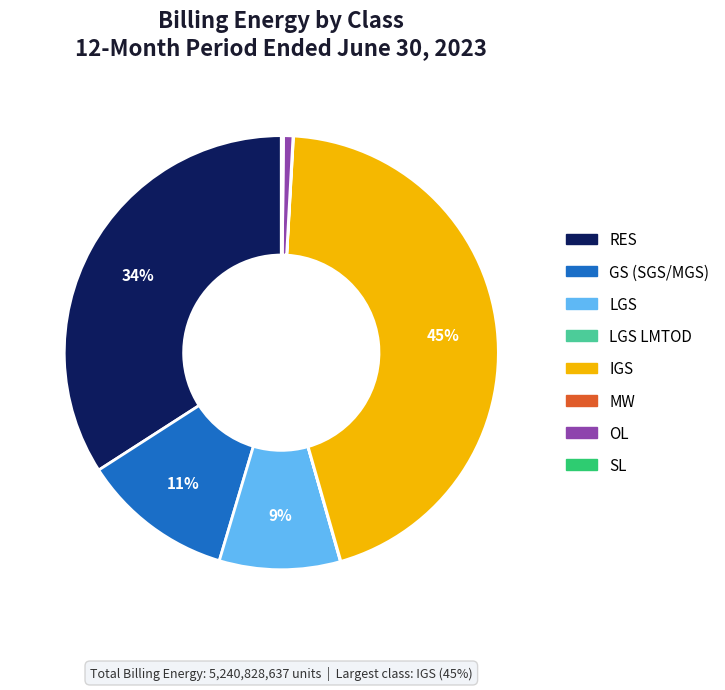

Is there a majority slice in this chart?

No